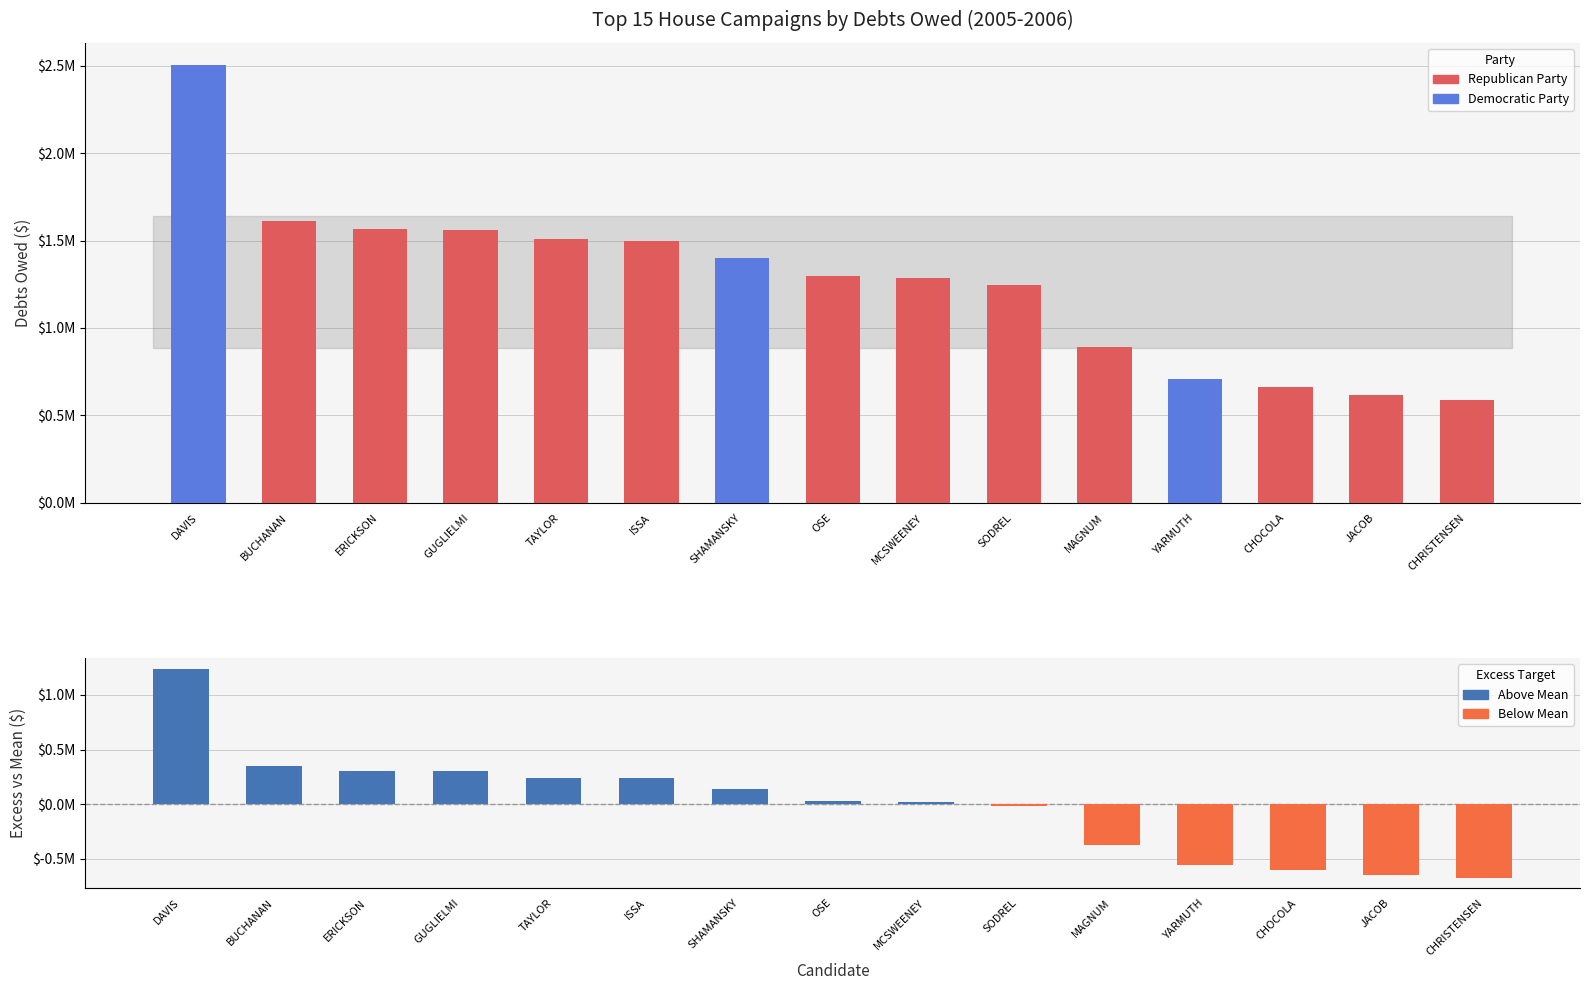

At which label does Excess vs Mean reach its peak?

DAVIS